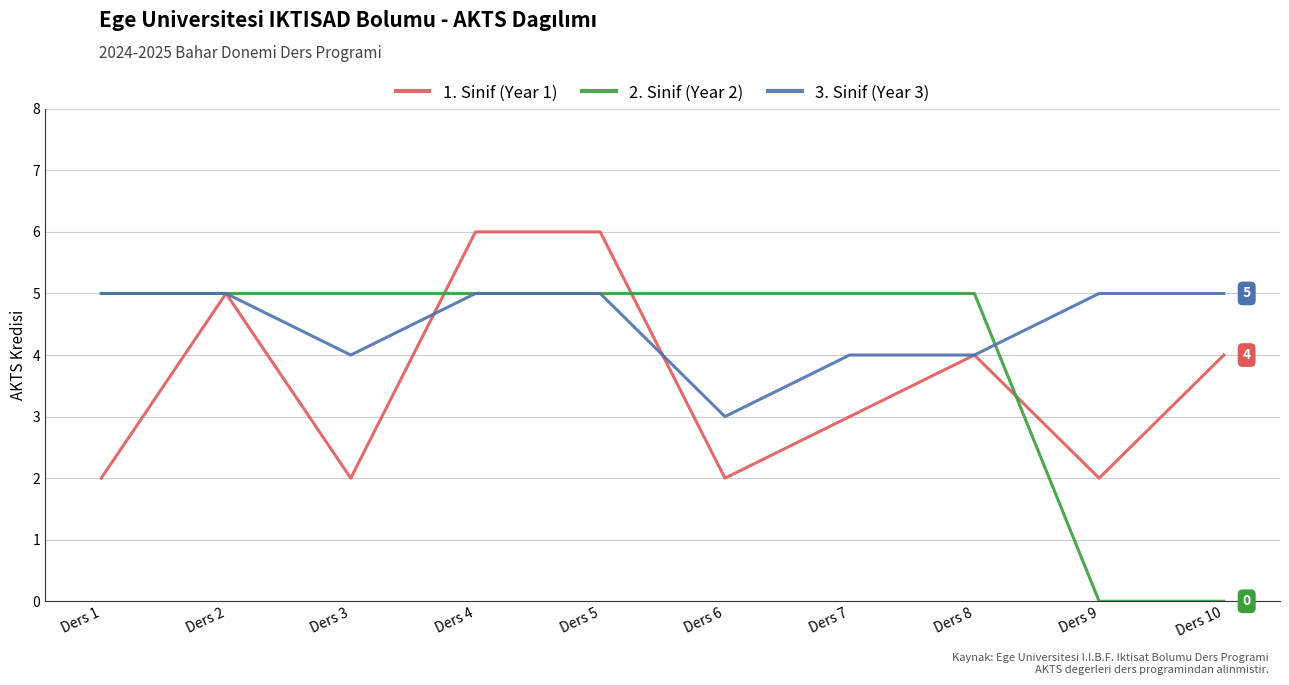

After their last crossing, which series has the higher values: 1. Sinif (Year 1) or 2. Sinif (Year 2)?

1. Sinif (Year 1)